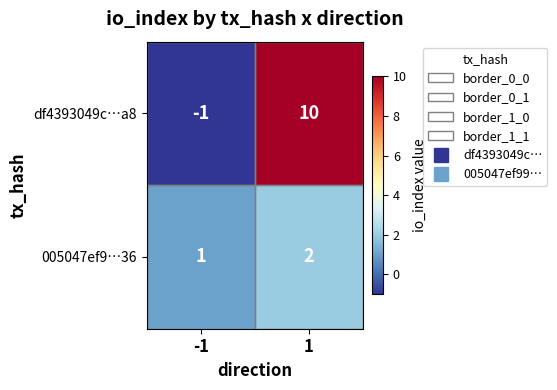

What is the sum of all 005047ef9…36 values?

3